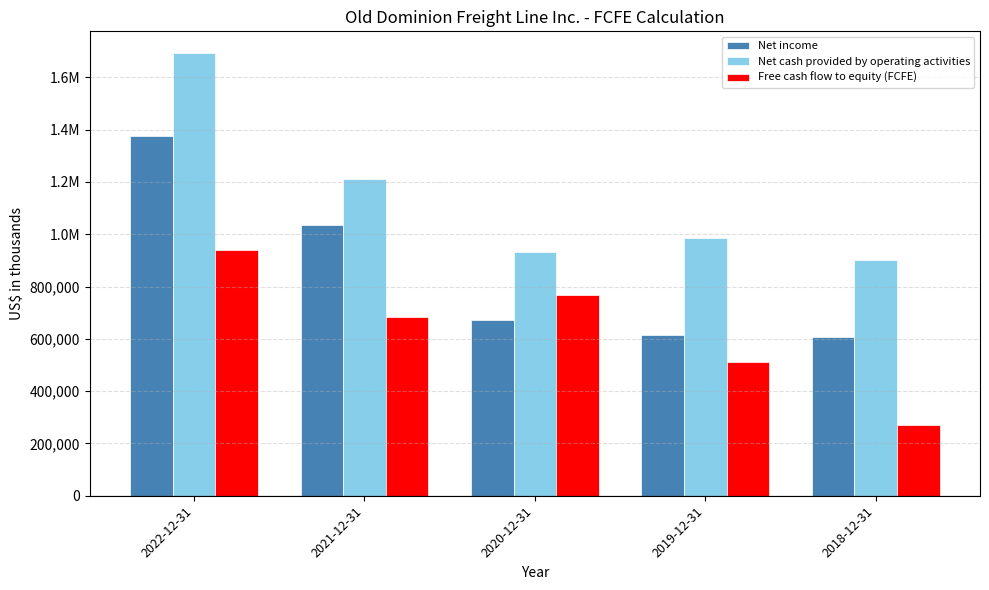

Reading left to right, what are all the values shown in this chart?

Net income: 2022-12-31=1377159	2021-12-31=1034375	2020-12-31=672682	2019-12-31=615518	2018-12-31=605668
Net cash provided by operating activities: 2022-12-31=1691582	2021-12-31=1212606	2020-12-31=933024	2019-12-31=983888	2018-12-31=900116
Free cash flow to equity (FCFE): 2022-12-31=938530	2021-12-31=682077	2020-12-31=766556	2019-12-31=510249	2018-12-31=268807